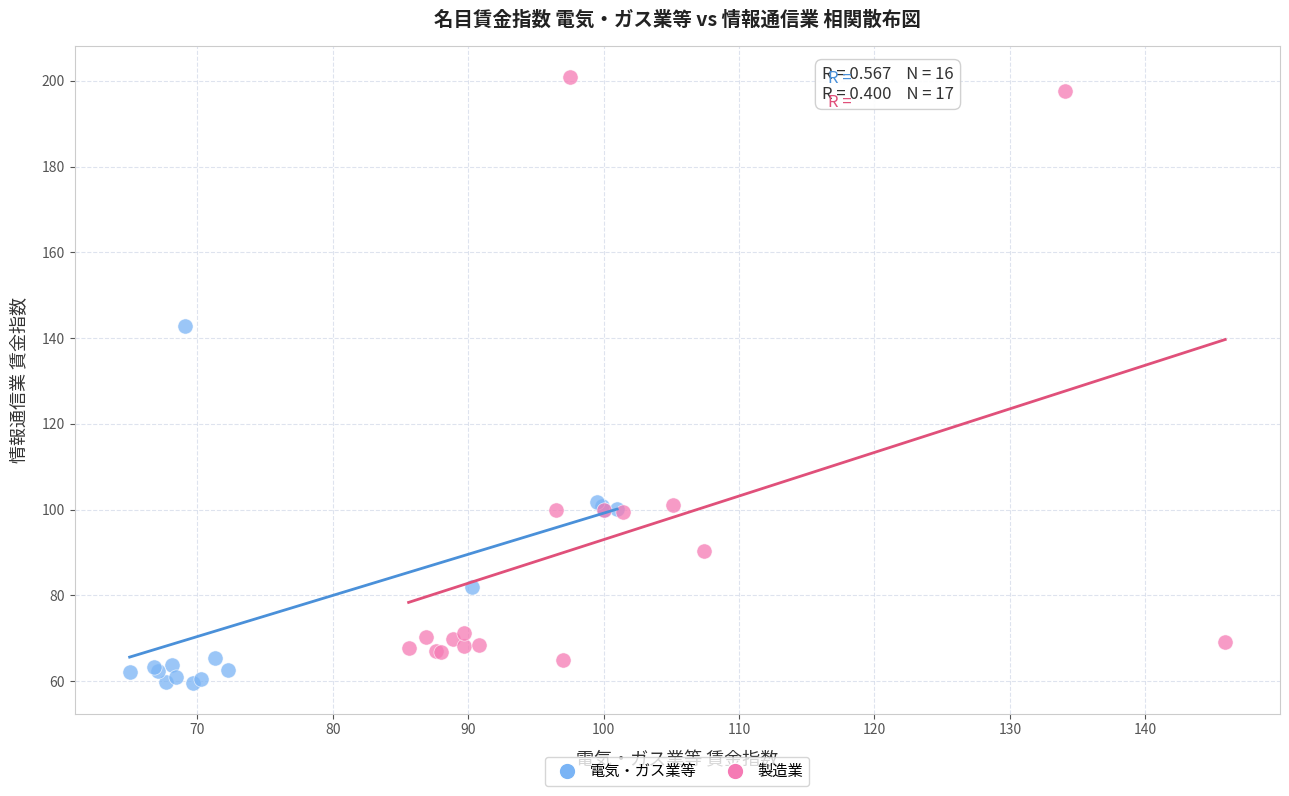

Which series reaches the maximum Y coordinate?

製造業